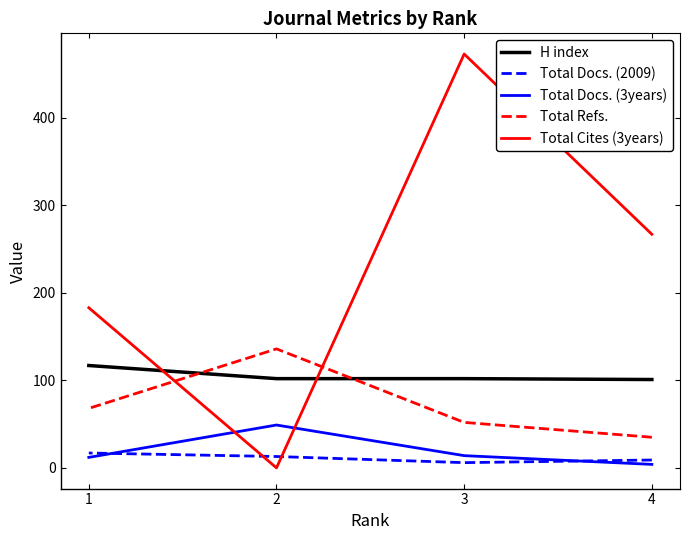

Rank the categories by Total Cites (3years) value from lowest to highest.

2, 1, 4, 3